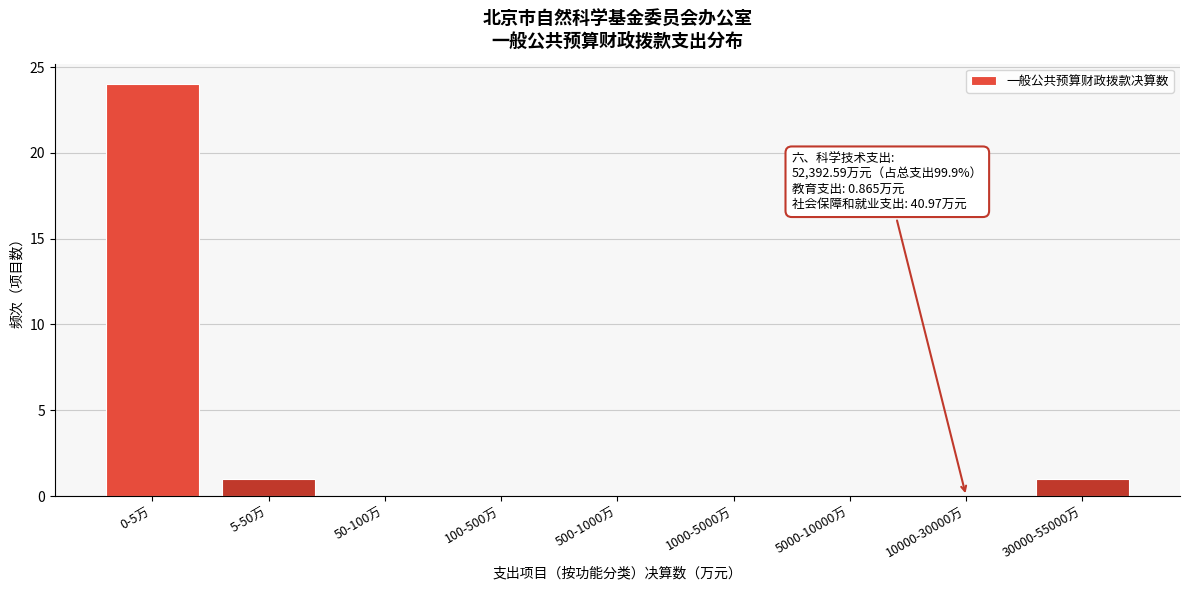

Reading left to right, list all the values displayed in this chart.

0-5万=24	5-50万=1	50-100万=0	100-500万=0	500-1000万=0	1000-5000万=0	5000-10000万=0	10000-30000万=0	30000-55000万=1